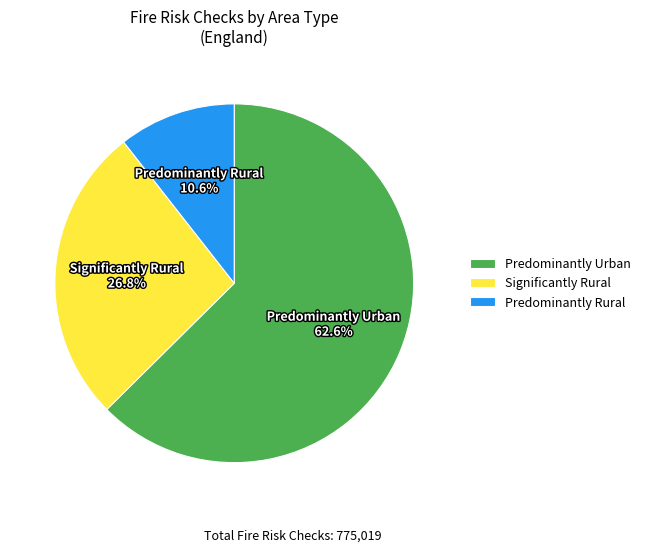

To the nearest percent, what percentage of the pie is Predominantly Rural?

11%